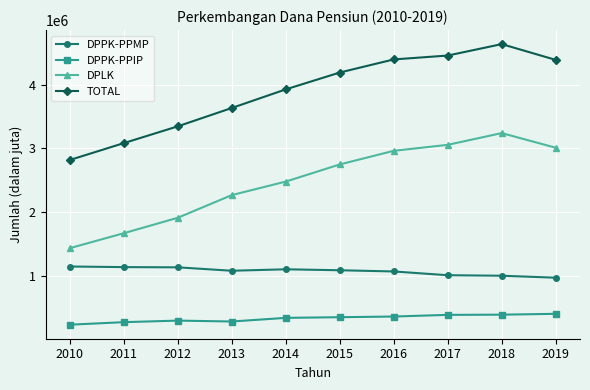

The value of TOTAL at 2016 is 4395045. True or false?

True